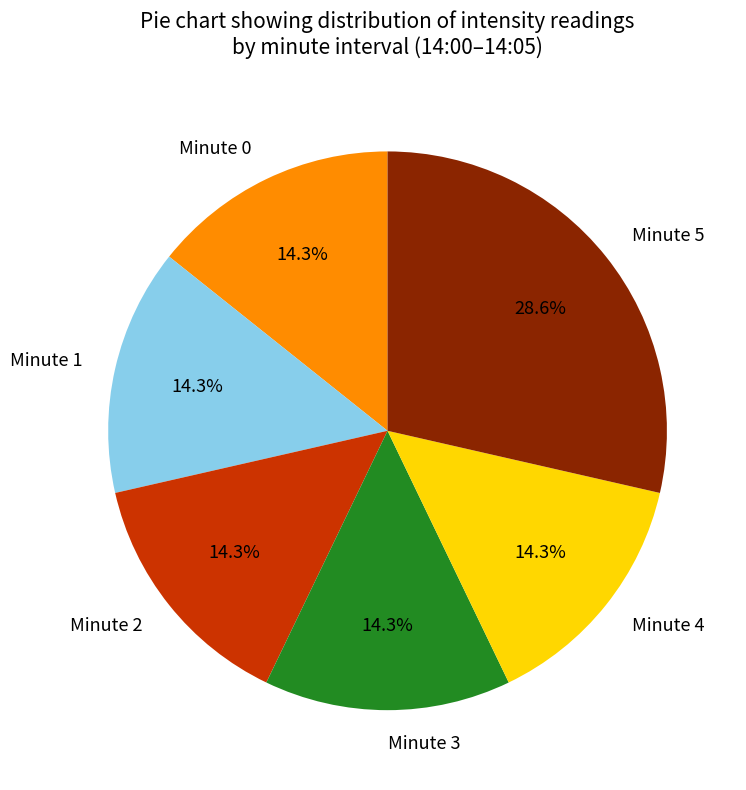

To the nearest percent, what is the combined percentage of Minute 5 and Minute 0?

43%